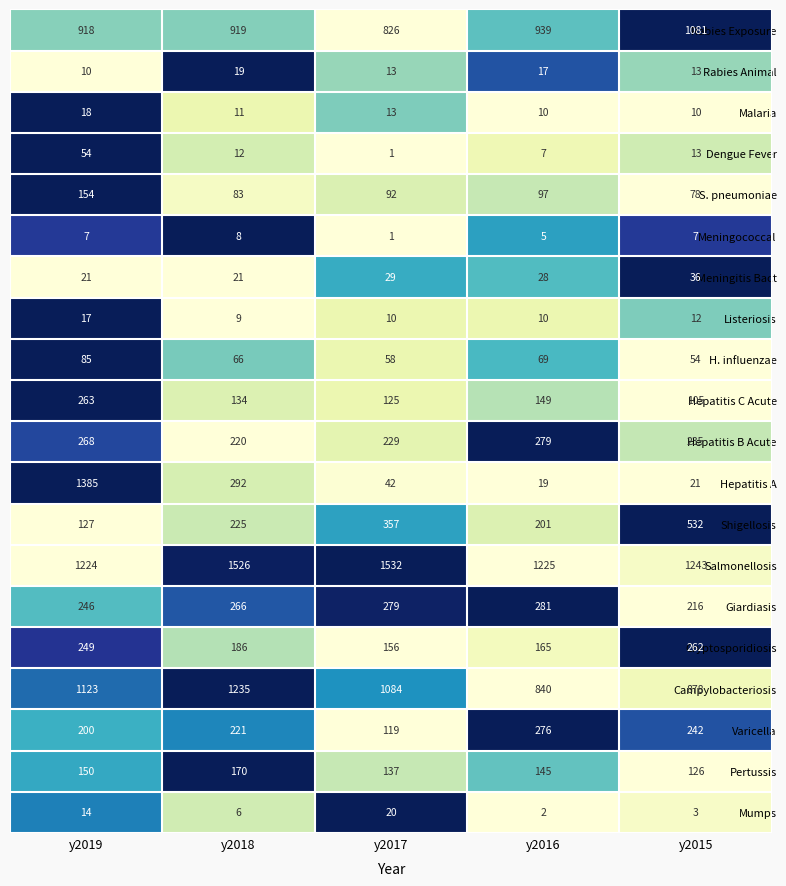

Which series has the largest total across all categories?

Salmonellosis